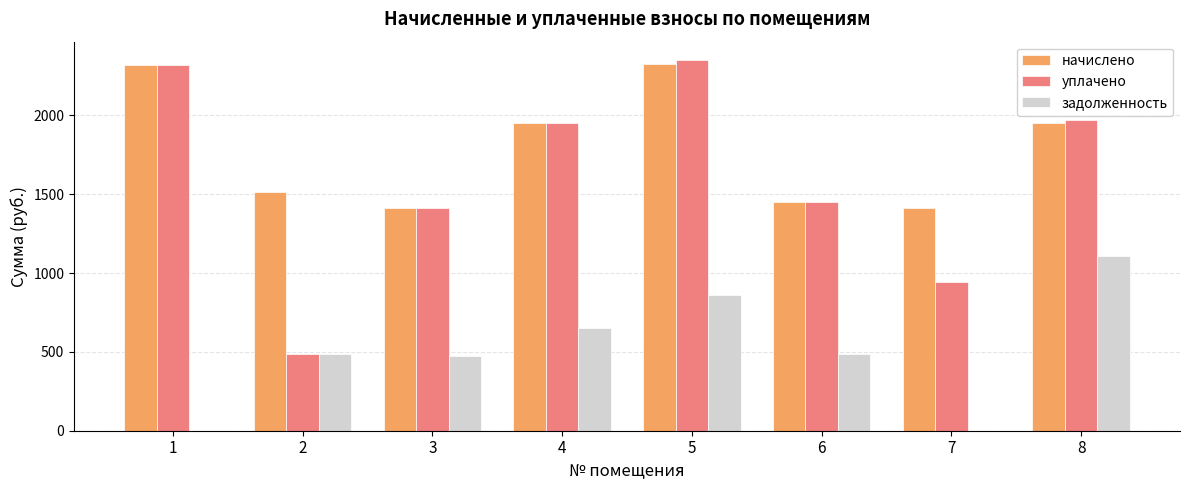

What is the highest value of the начислено series?

2327.9